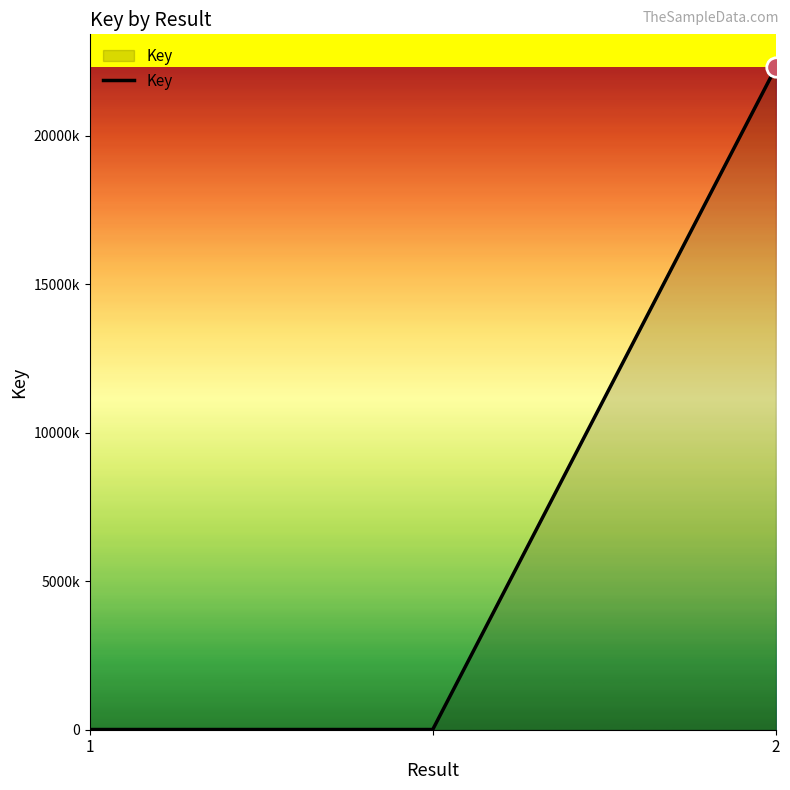

What is the average value?

7438174